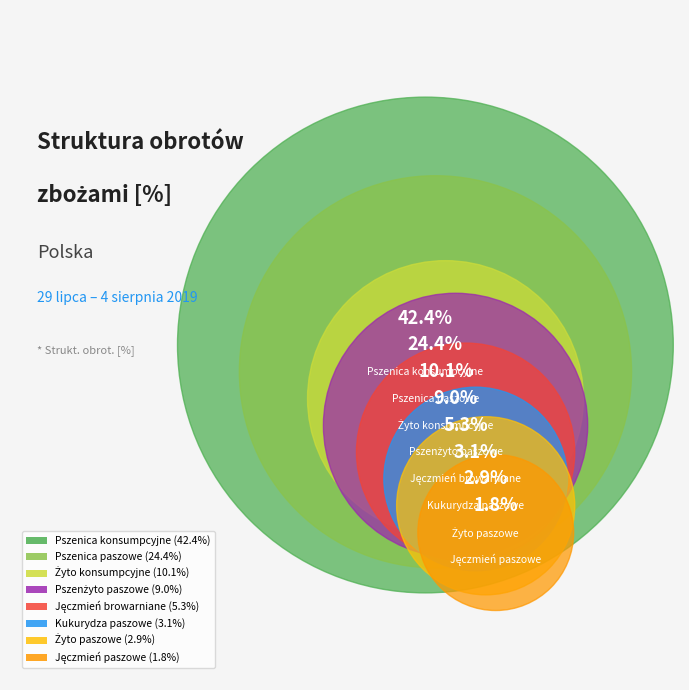

What percentage is the Pszenżyto paszowe slice, to the nearest percent?

9%